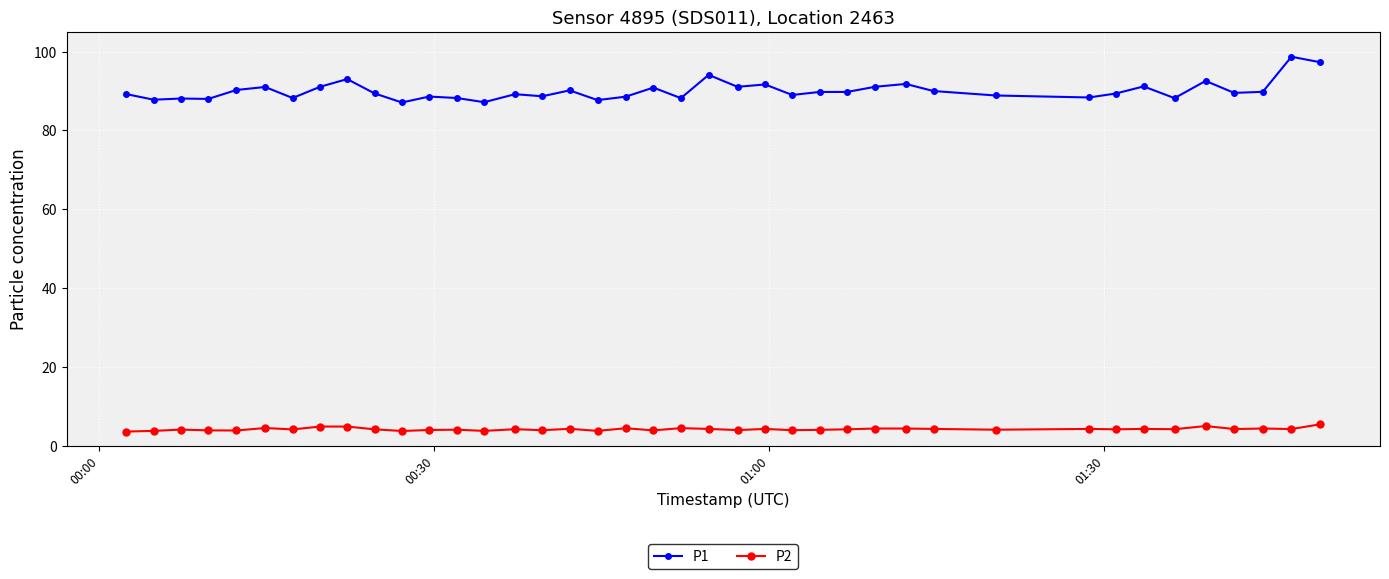

Rank the series by their maximum value, from lowest to highest.

P2, P1